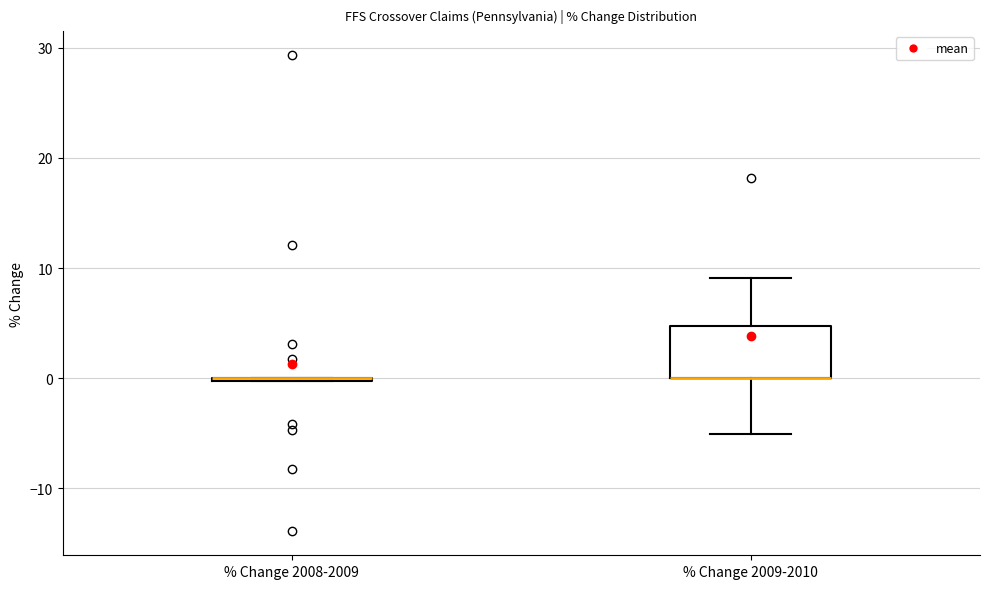

Reading left to right, transcribe this box plot: for each box, give where its median line is, the range the box spans, and where its two whiskers end, as read against the y-axis. The values are not printed on the chart, so give them approximately, as read against the axis.

% Change 2008-2009: box collapsed to a line at 0, whiskers 0 to 0
% Change 2009-2010: median 0 (drawn on the box's lower edge), box 0 to 5, whiskers -5 to 9